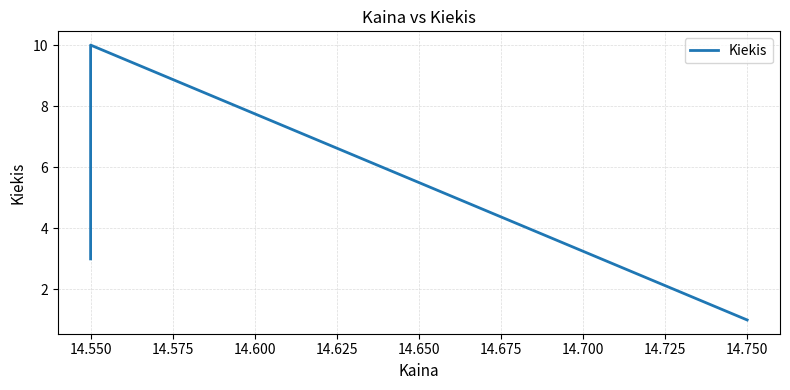

Count the number of values greater than 3.

1